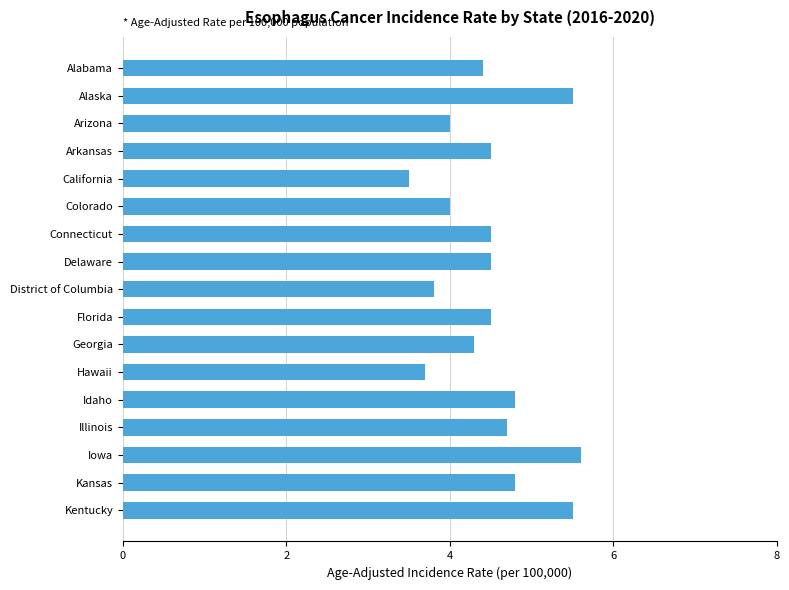

What is the change in value from Georgia to Kentucky?

+1.2